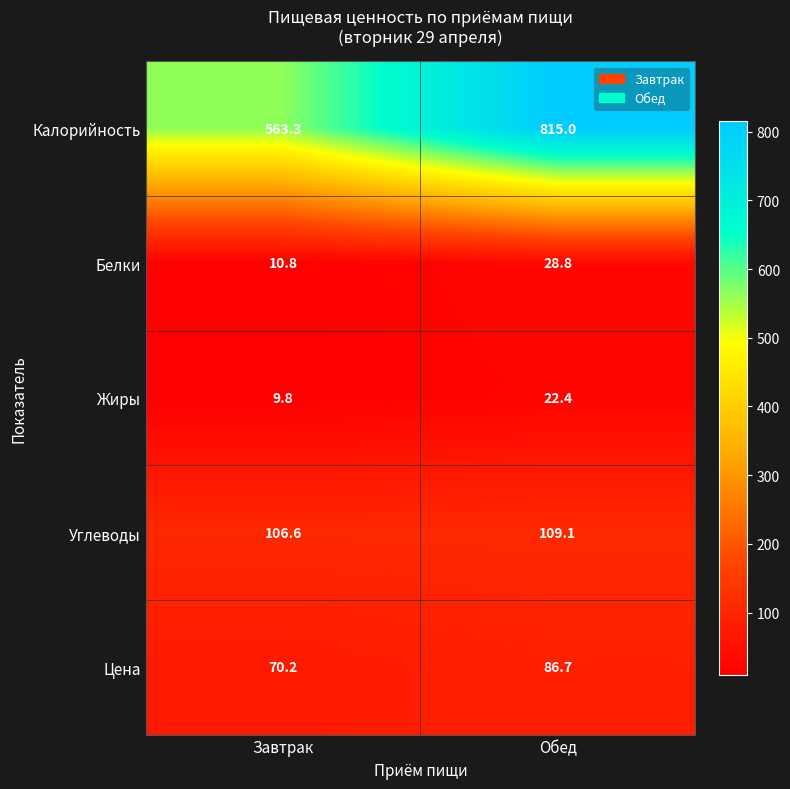

Where is Белки nearest to the value 19?

Завтрак